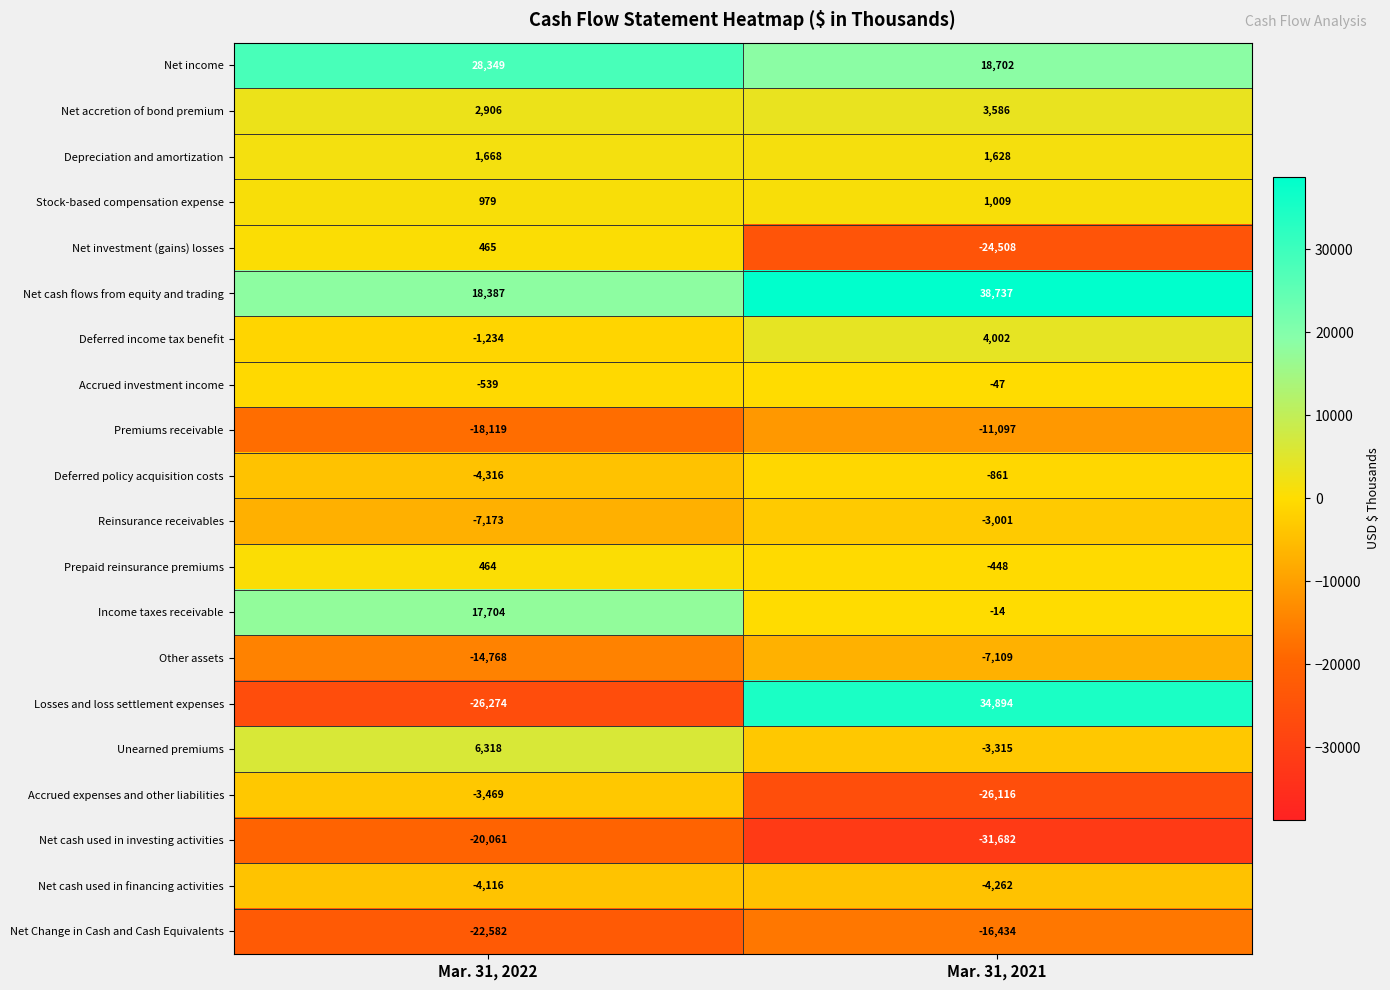

What is the difference between the highest and lowest values at Mar. 31, 2022?

54623